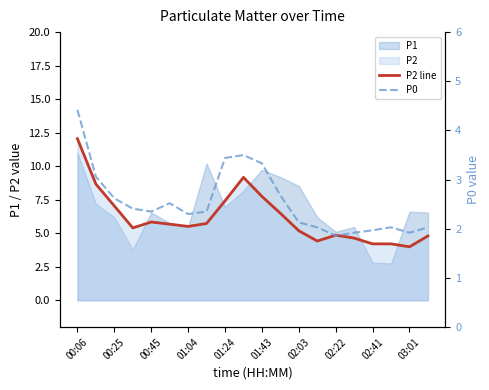

What is the smallest value displayed?

1.9